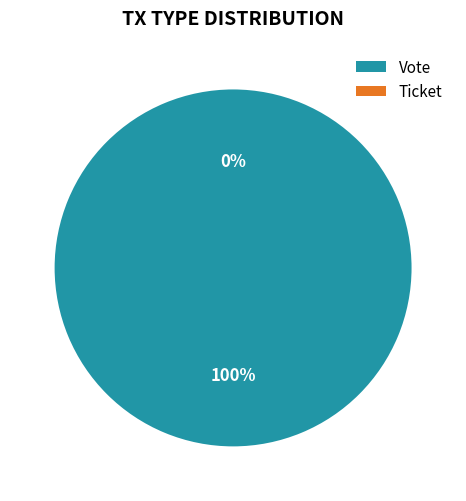

Which slice is the smallest?

Ticket